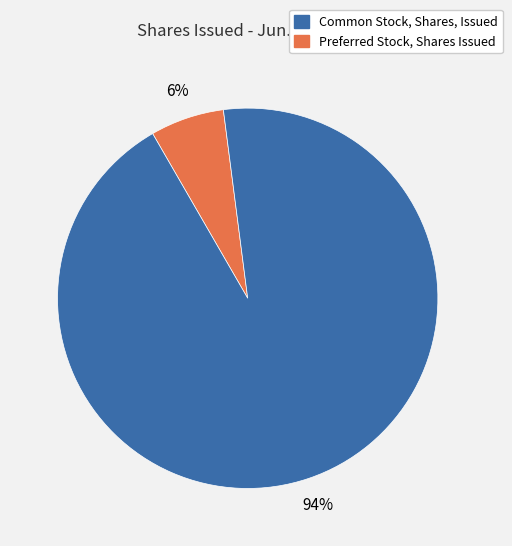

Is there any slice that represents more than half of the pie?

Yes